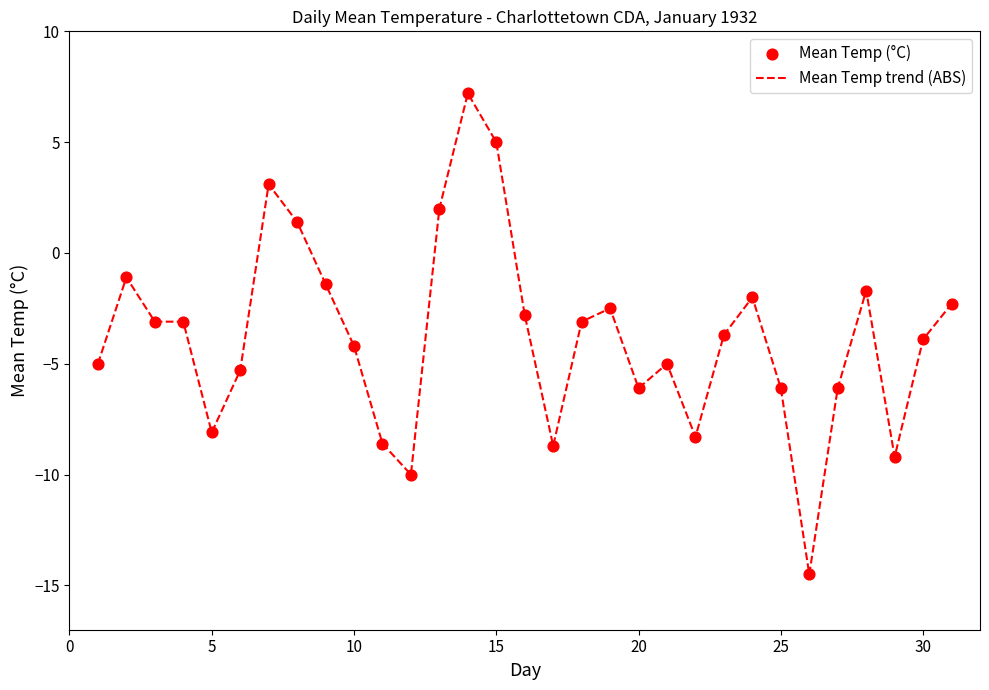

What is the smallest value displayed?

-14.5